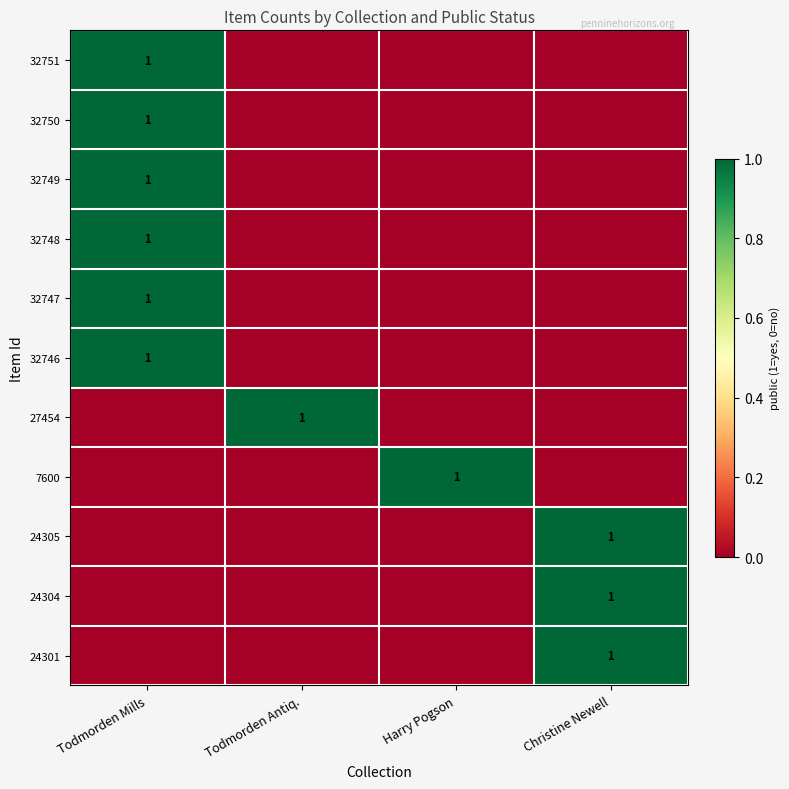

At which label is 32746 closest to 0?

Todmorden Antiq.